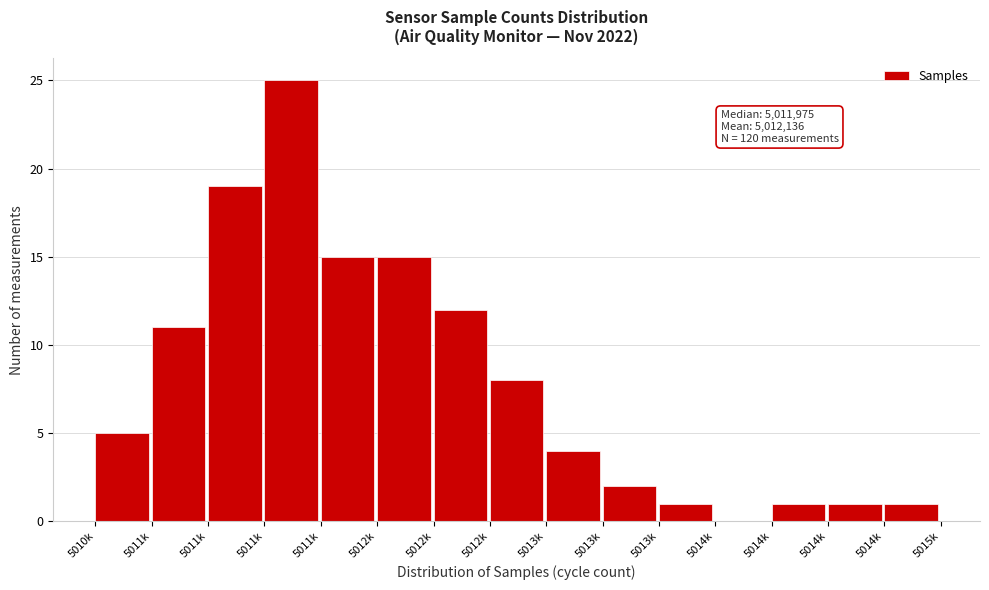

Count the number of categories in the chart.

15